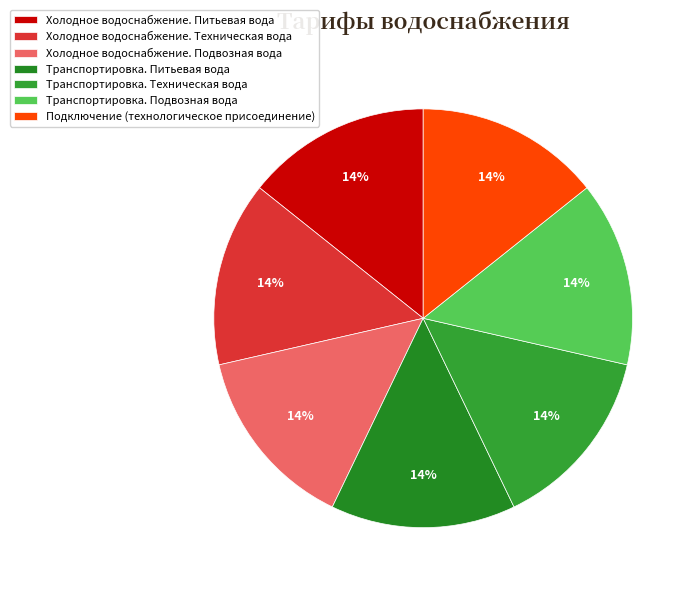

To the nearest percent, what portion does Подключение (технологическое присоединение) represent?

14%